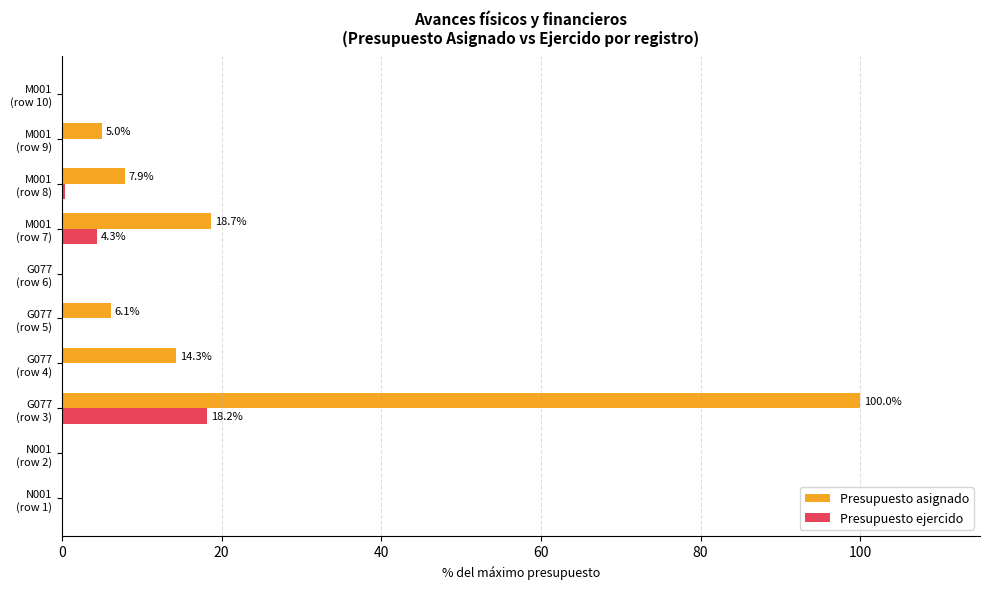

Which category has the highest value across all series?

G077
(row 3)